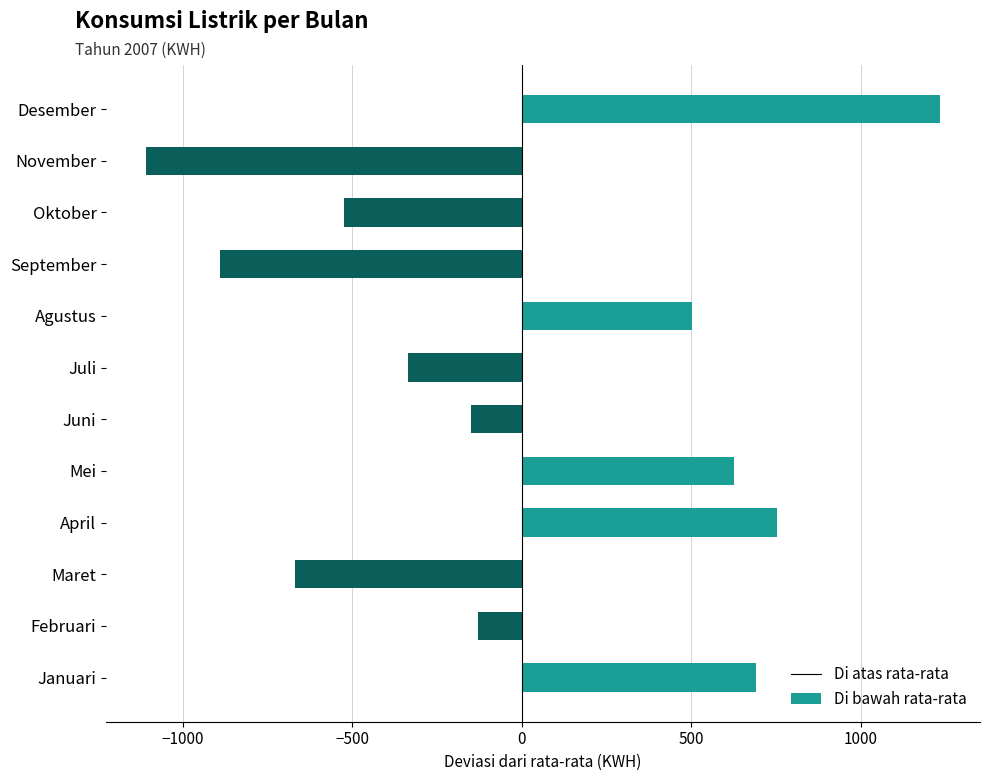

How many values in the Di atas rata-rata series exceed 0?

5